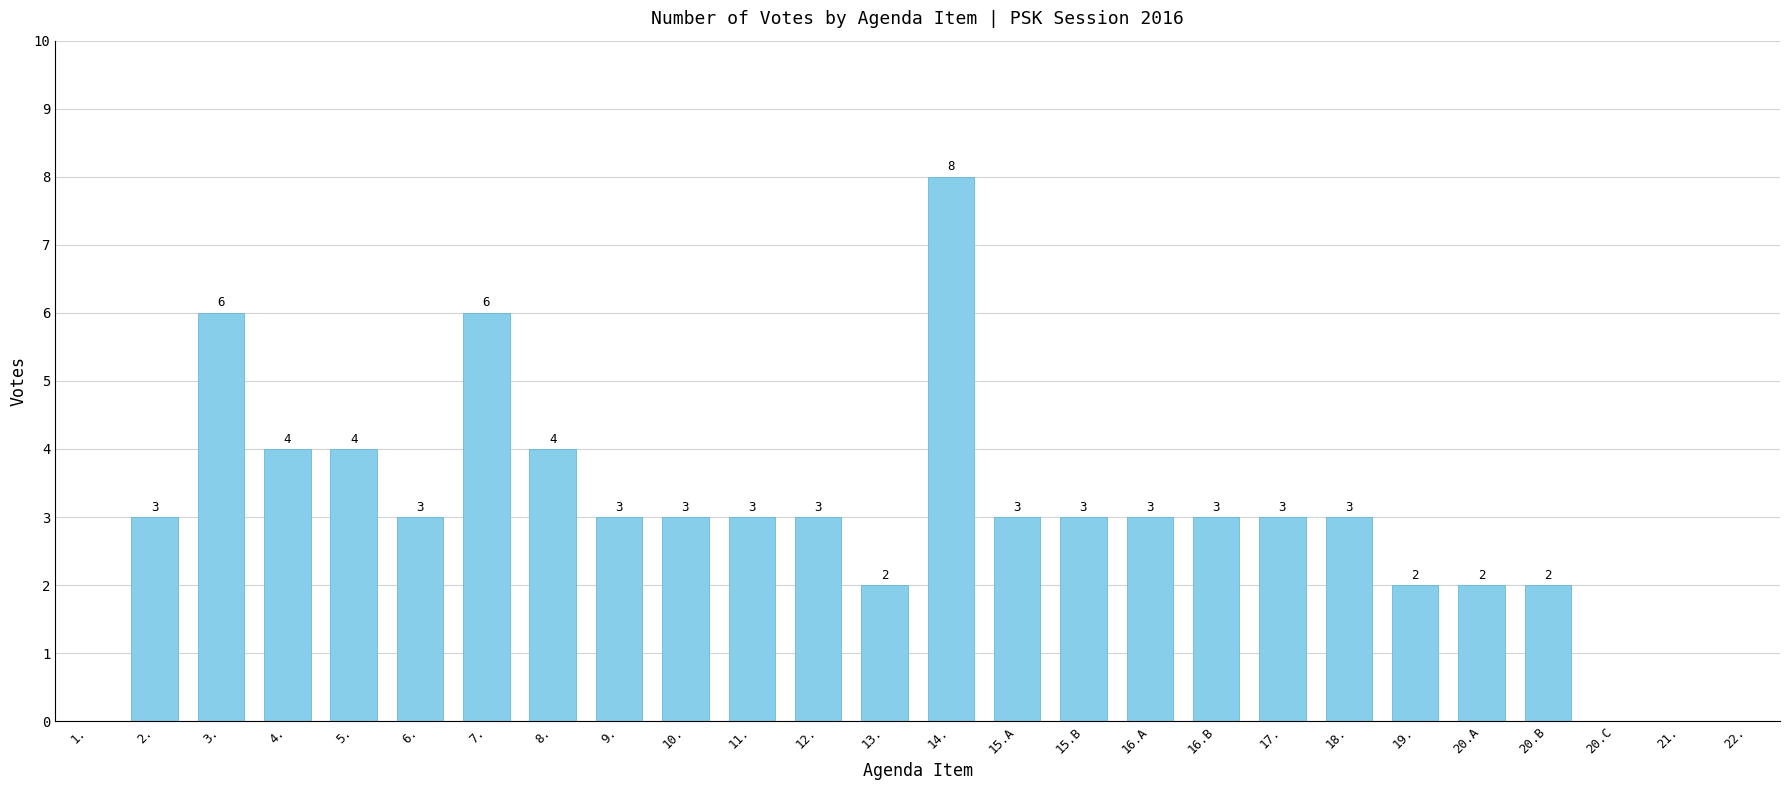

Approximately how many times larger is the value at 18. compared to 13.?

1.5